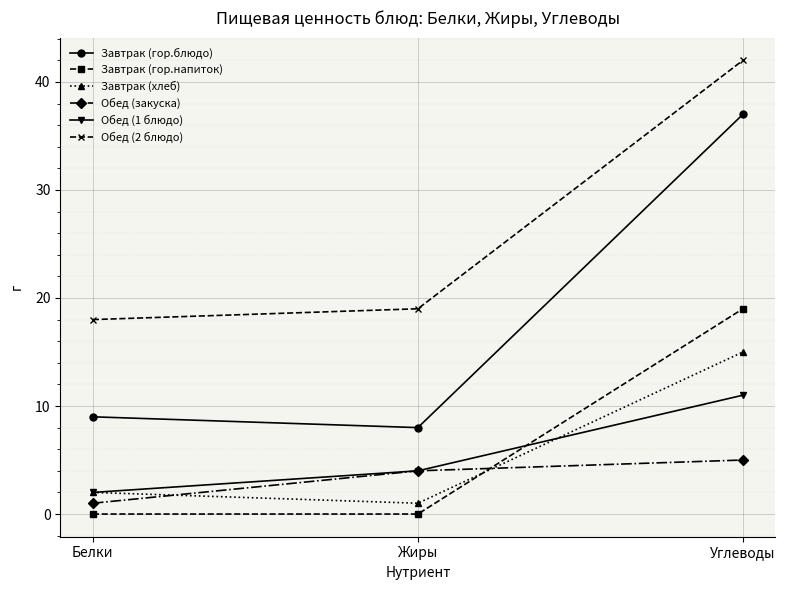

What is the maximum value for Обед (2 блюдо)?

42